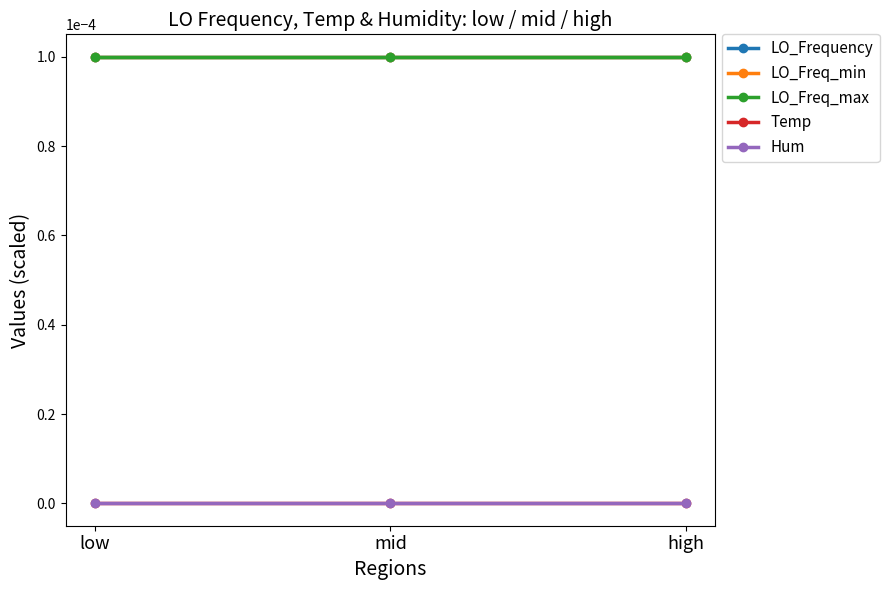

At low, list the series in order from largest to smallest.

LO_Freq_max, LO_Frequency, LO_Freq_min, Hum, Temp